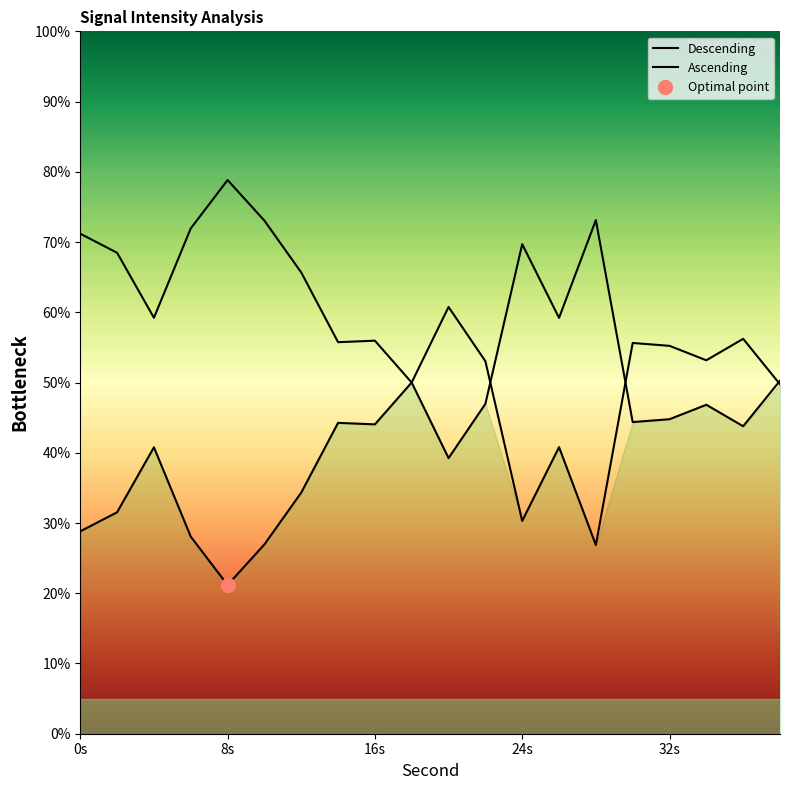

What is the greatest value displayed?

78.8